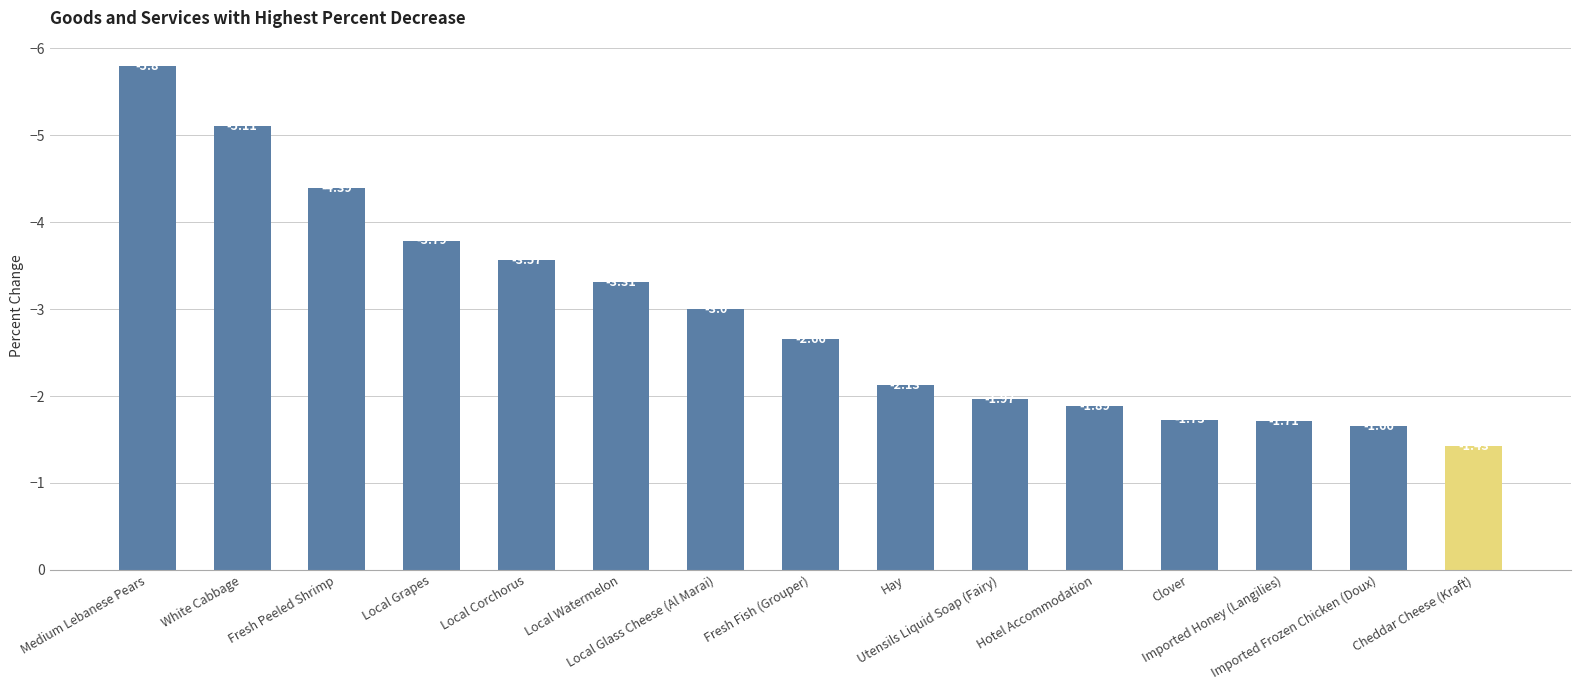

What is the change in value from Local Watermelon to Clover?

+1.6